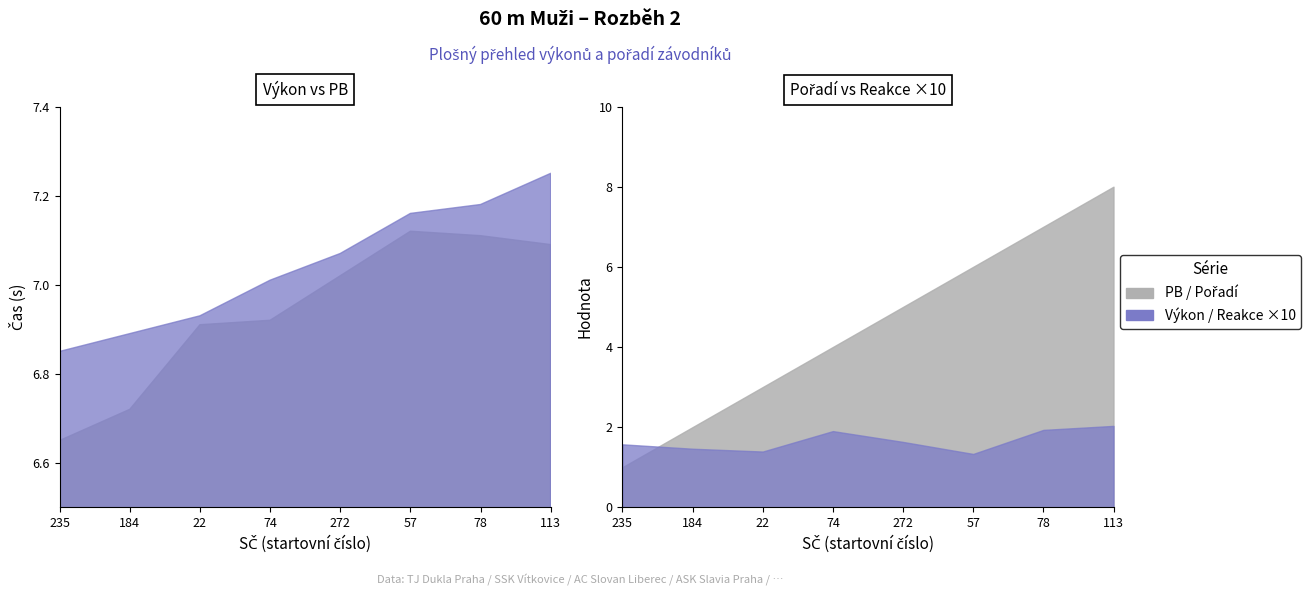

How many times do PB and Pořadí cross each other?

1